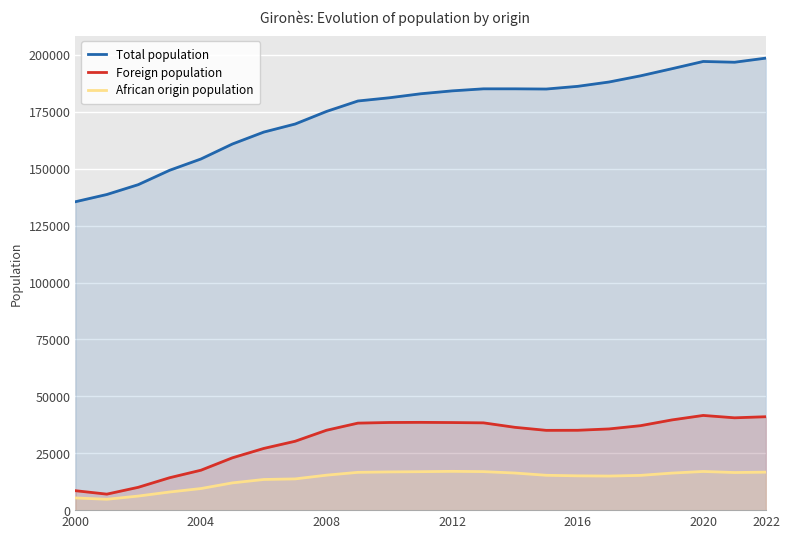

What is the difference between the highest and lowest values at 2016?

171106